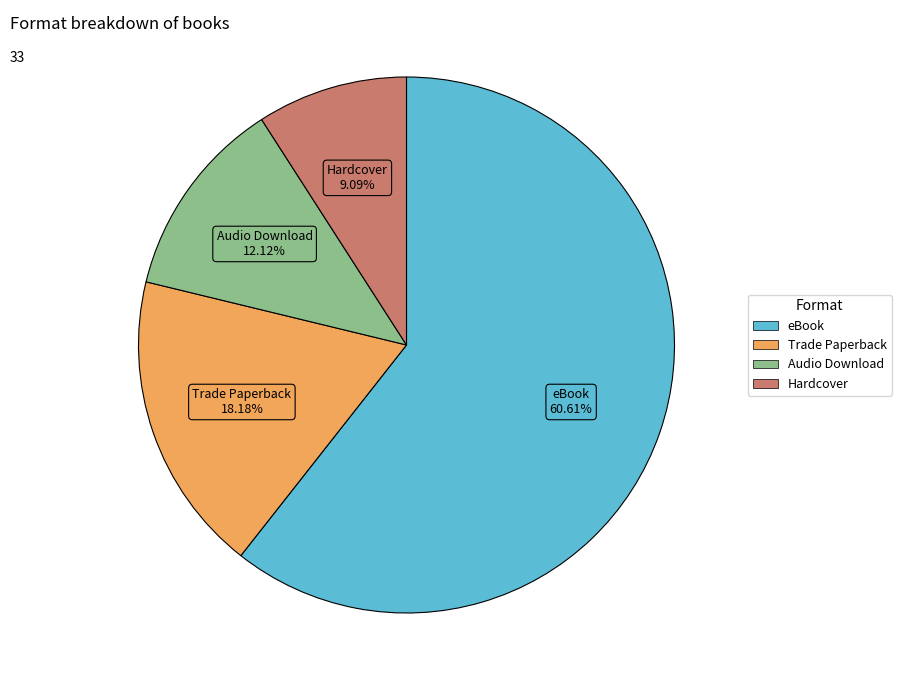

Which category has the smallest portion of the pie?

Hardcover